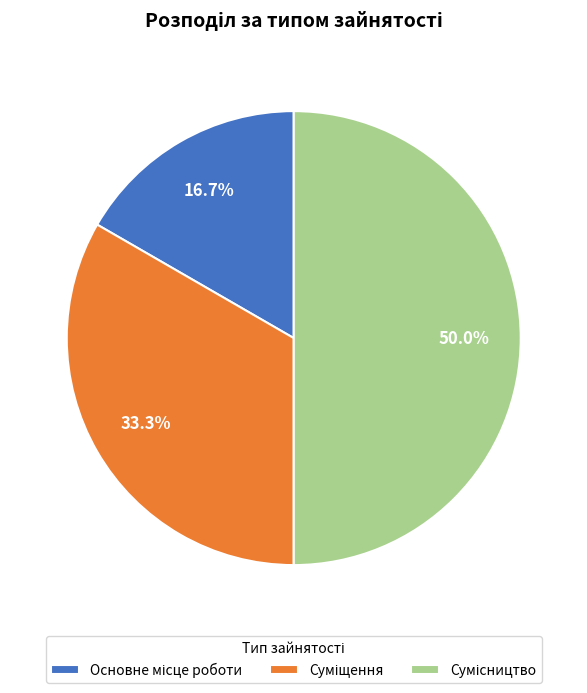

Is it true that Суміщення is 33% of the pie?

True